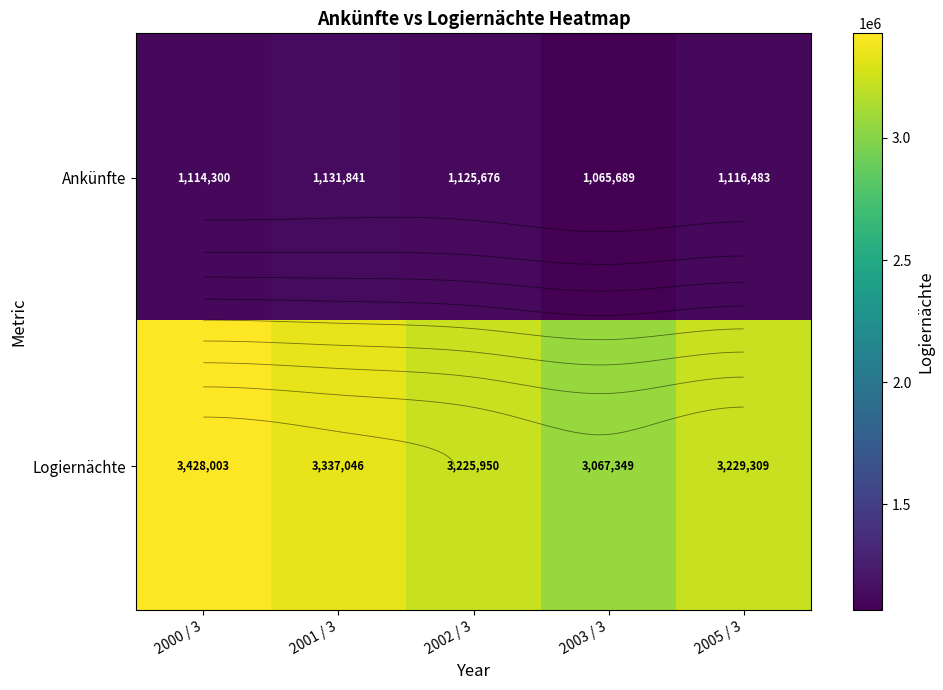

Which category has the highest value in the Ankünfte series?

2001 / 3